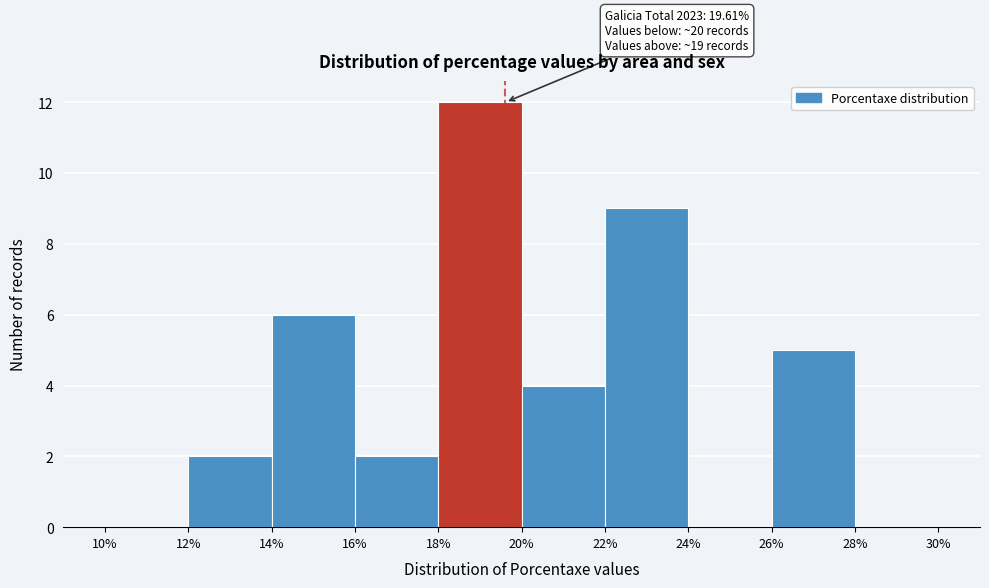

Over which range of the x-axis is the bar tallest?

18% to 20%